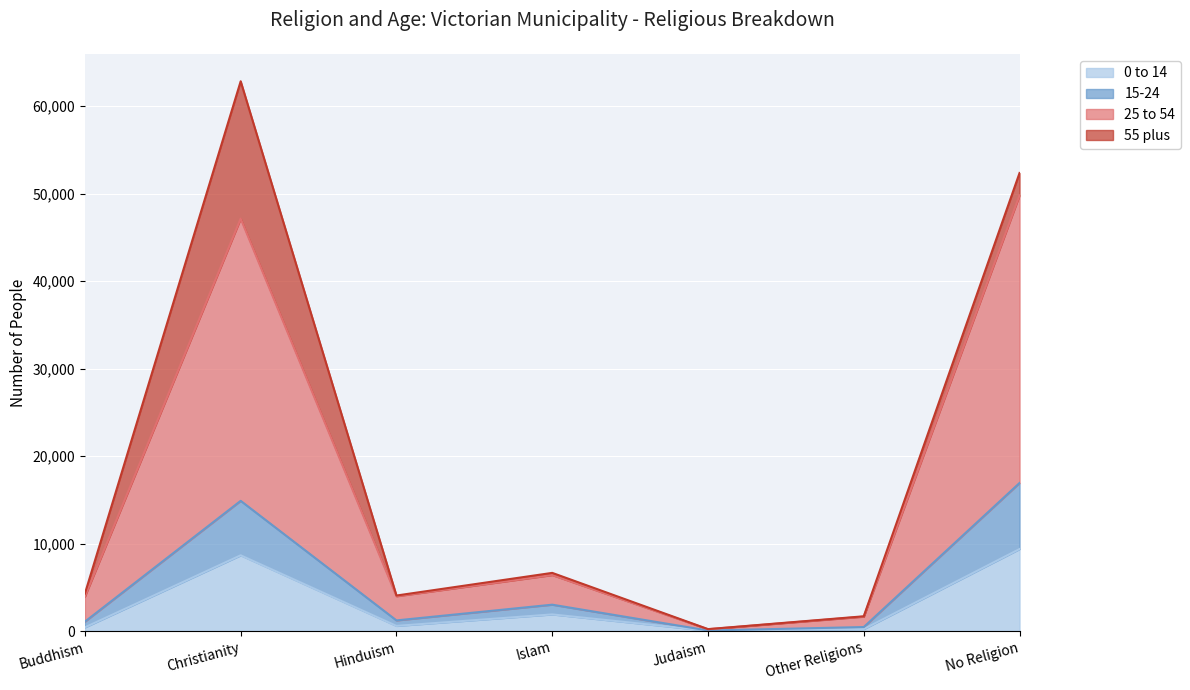

What position from the right is Judaism?

3